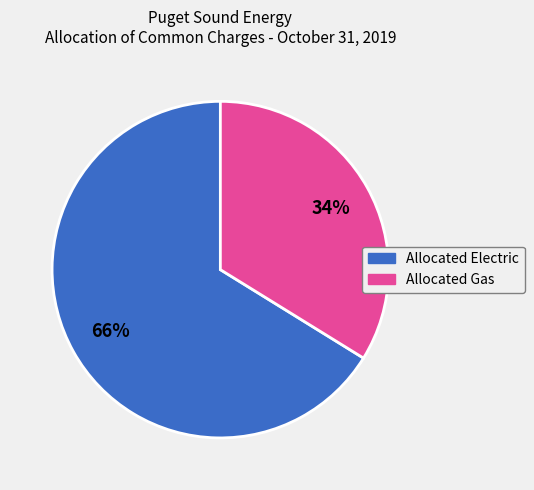

To the nearest percent, what portion does Allocated Gas represent?

34%